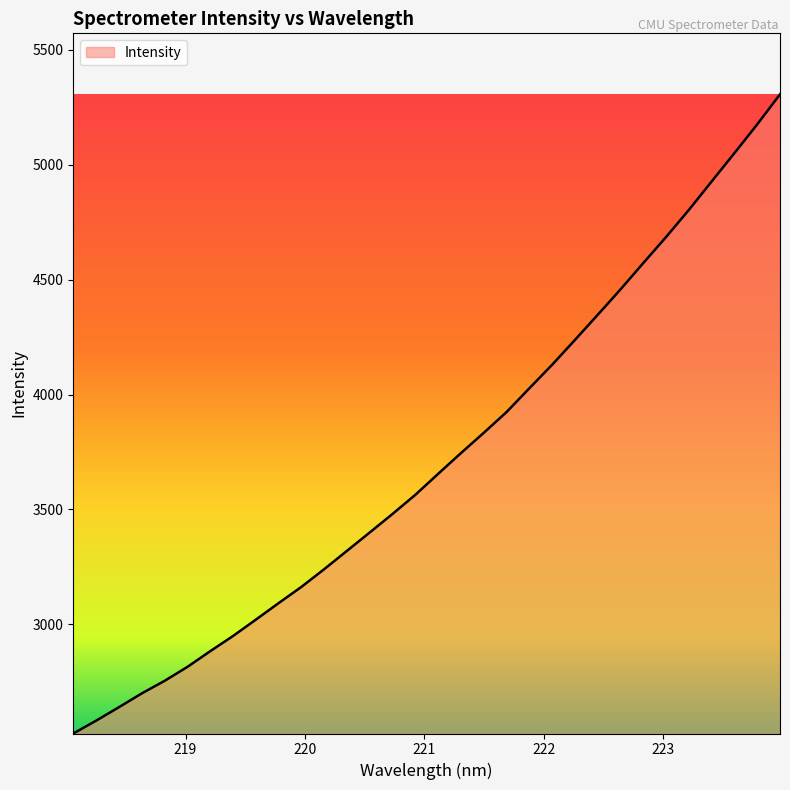

What is the maximum value shown in the chart?

5306.2